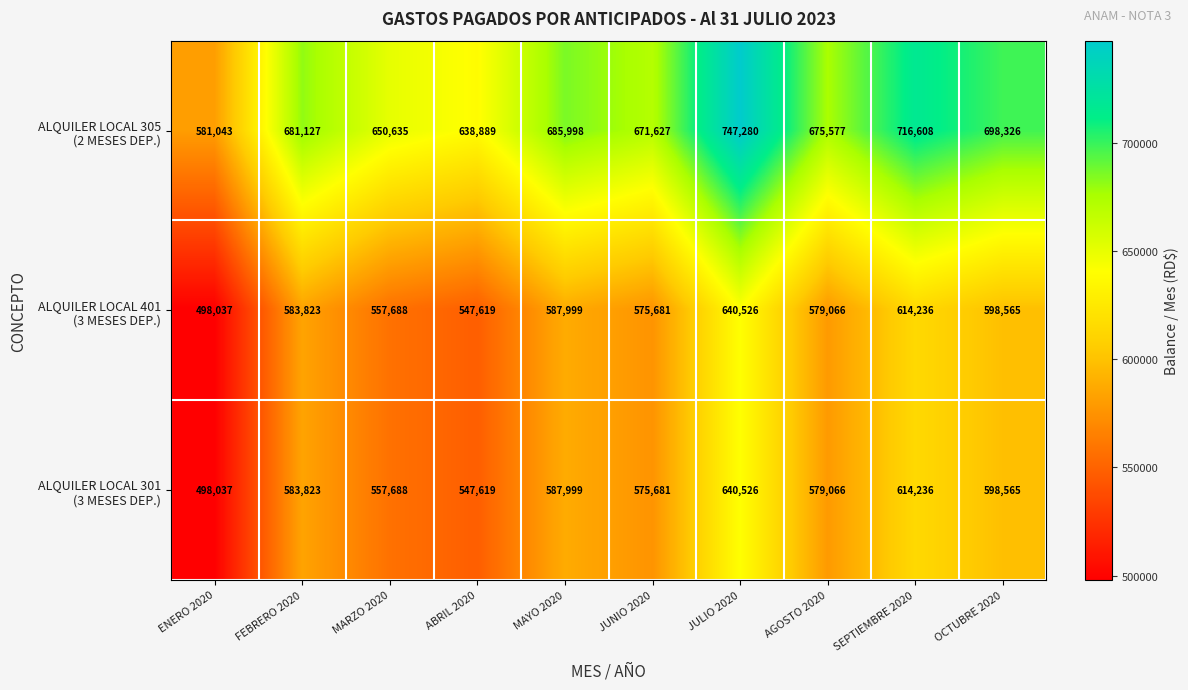

Which label corresponds to the largest value in the chart?

JULIO 2020